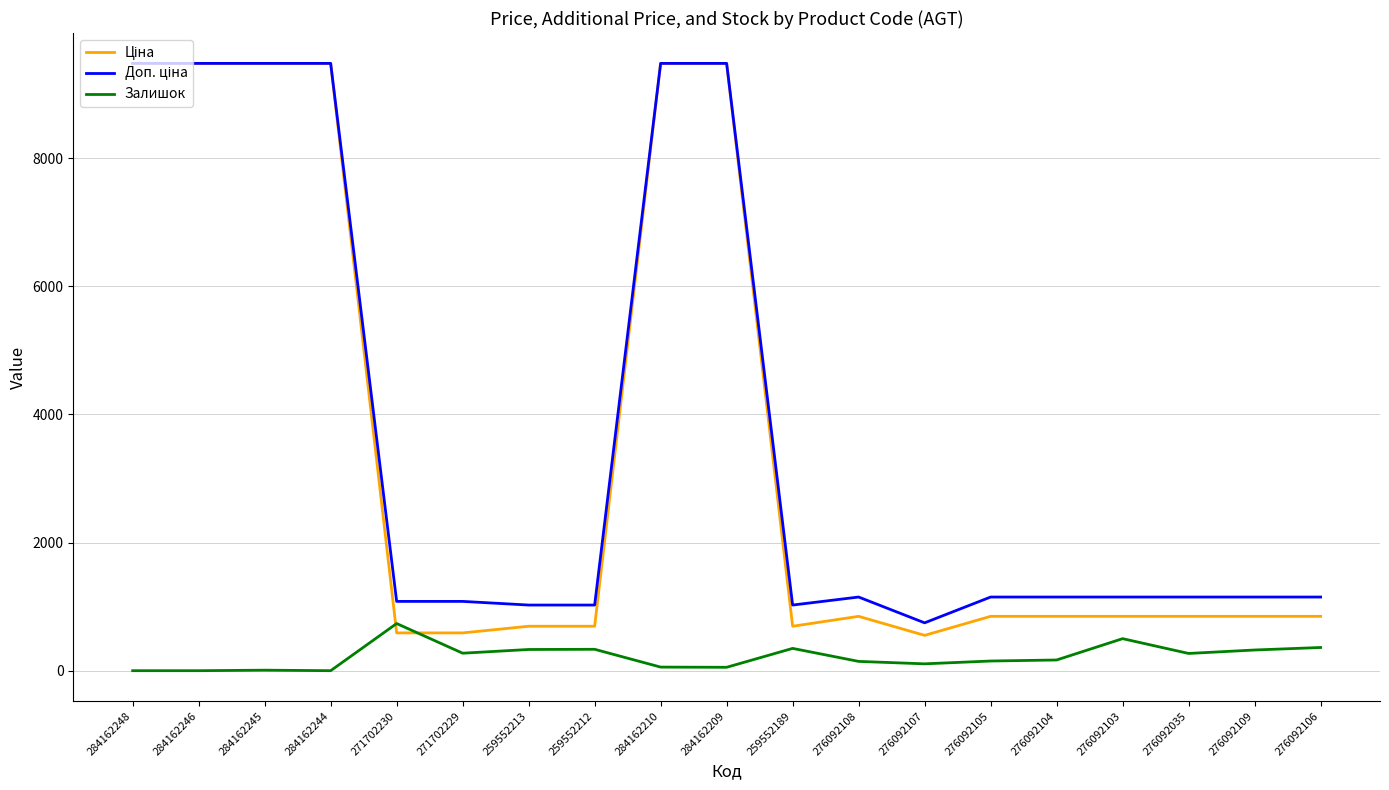

The Залишок series shows 269.0 at 276092035. True or false?

True